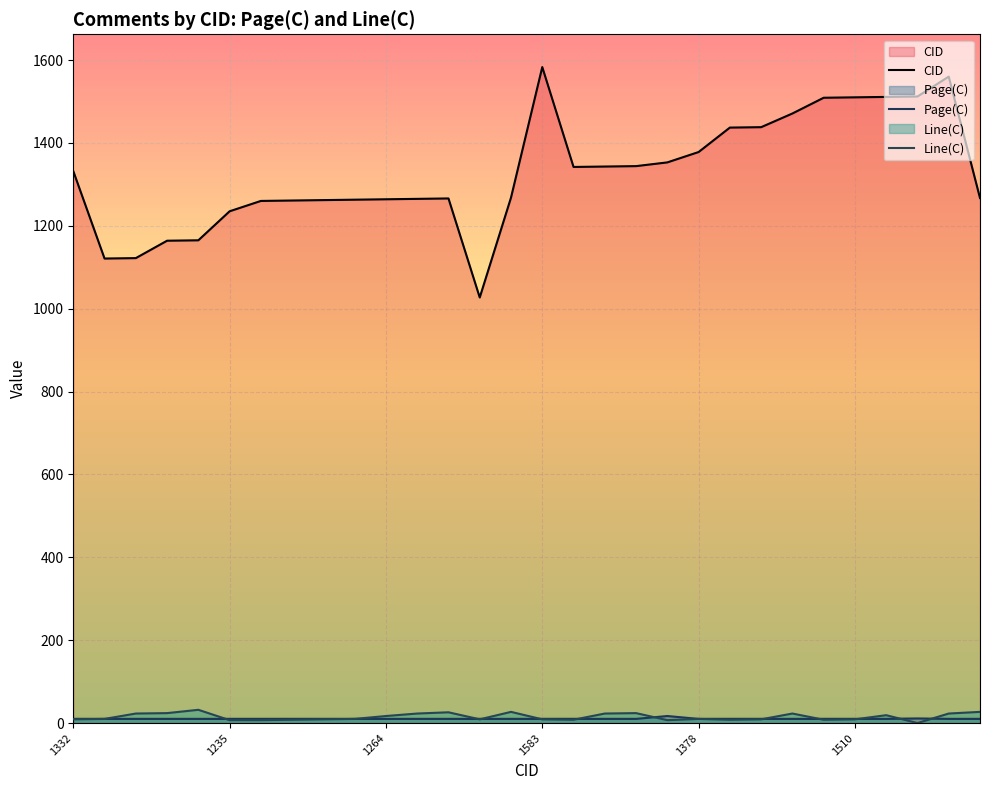

What is the greatest value displayed?

1583